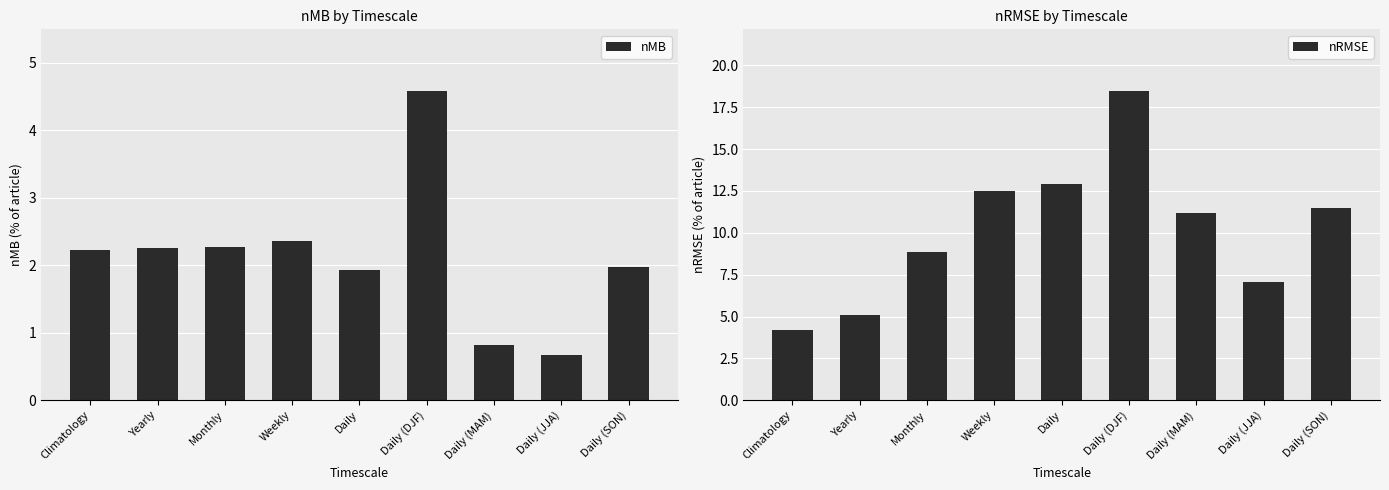

What is the average value of the nMB series?

2.1